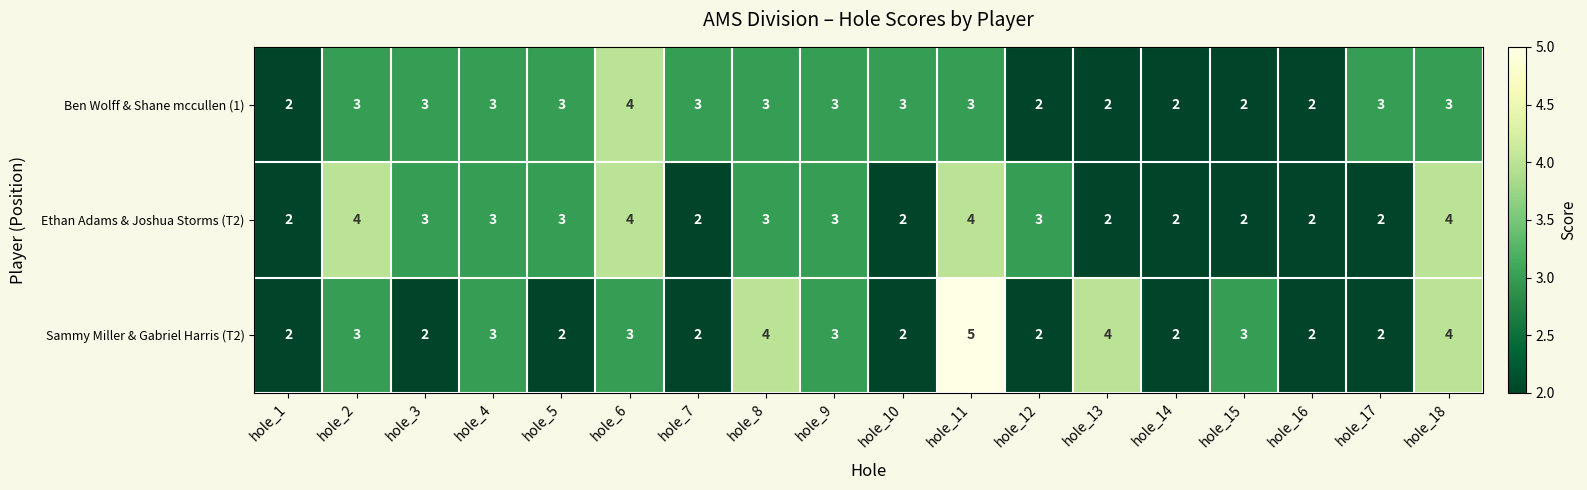

What is the sum of all Sammy Miller & Gabriel Harris (T2) values?

50